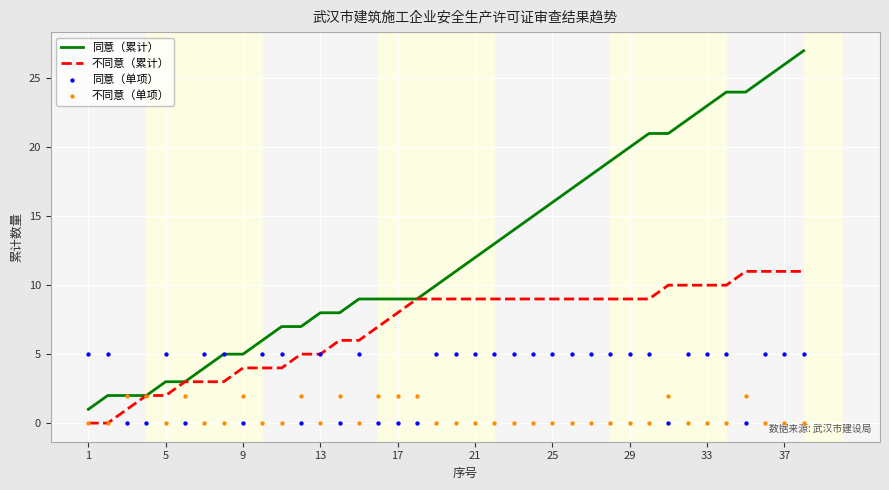

Which series contains the lowest Y value?

不同意（累计）